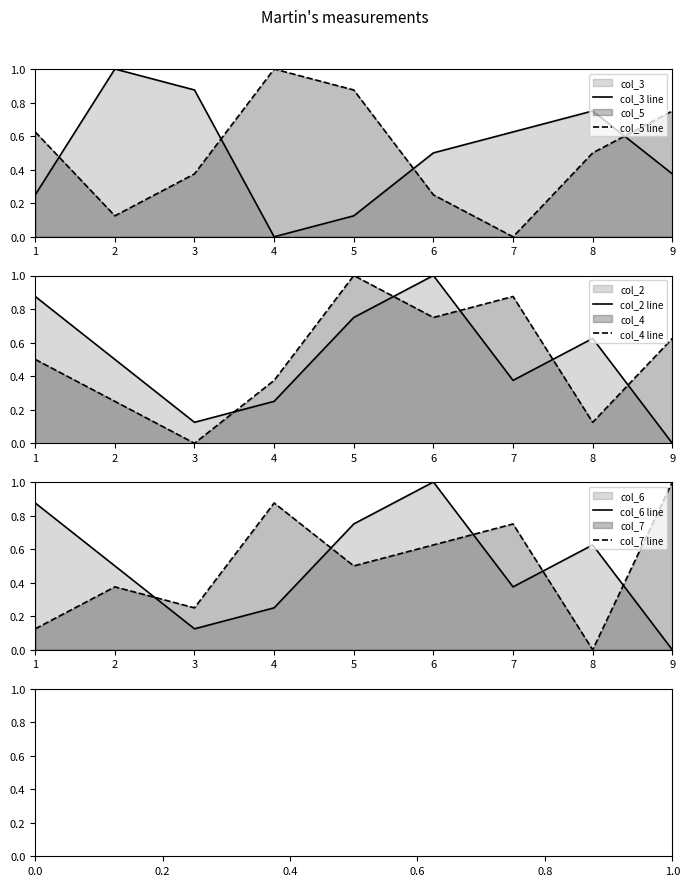

What are all the series names shown in the legend?

col_3 line, col_5 line, col_2 line, col_4 line, col_6 line, col_7 line